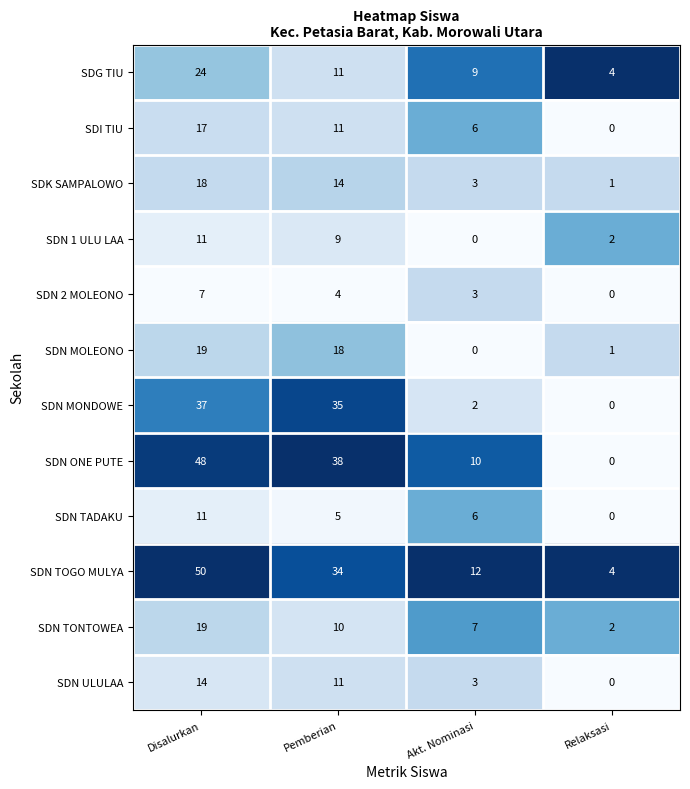

At which label does SDN 2 MOLEONO reach its peak?

Disalurkan